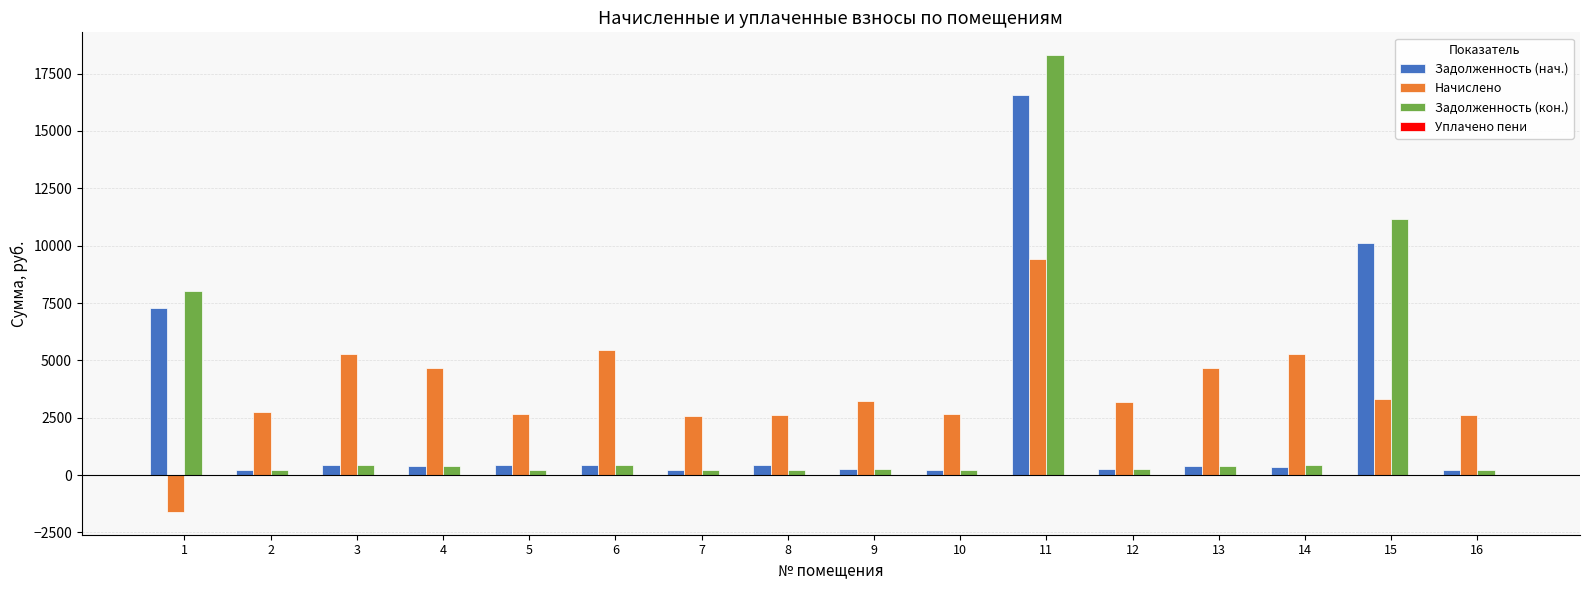

How many categories are shown in the chart?

16